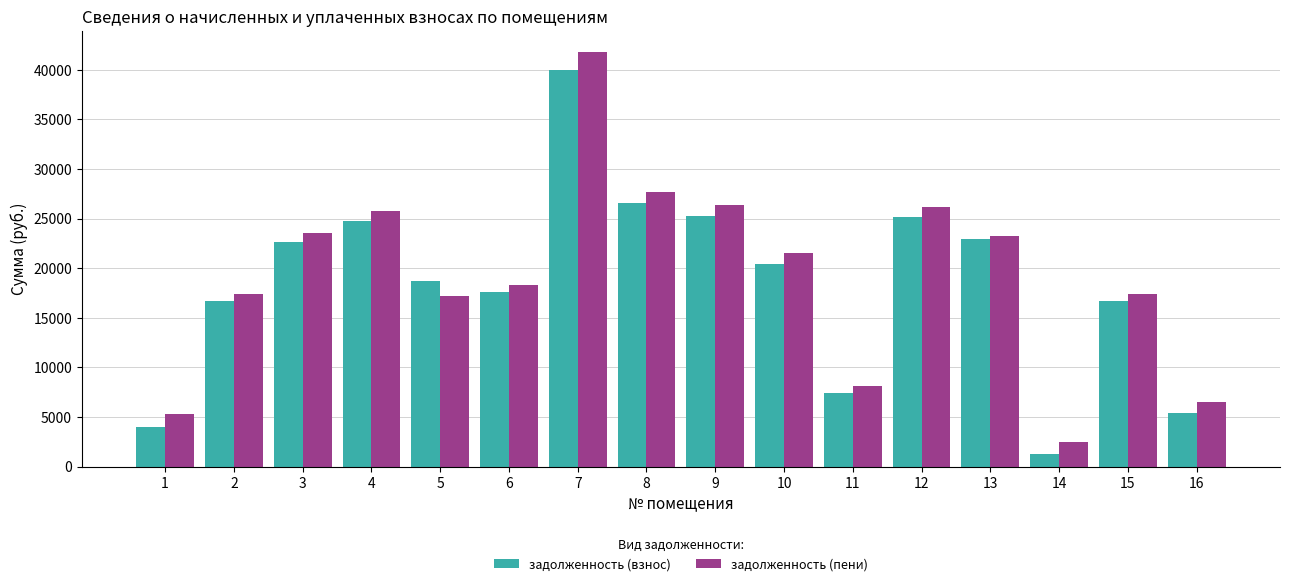

At which category is the sum across all series the highest?

7